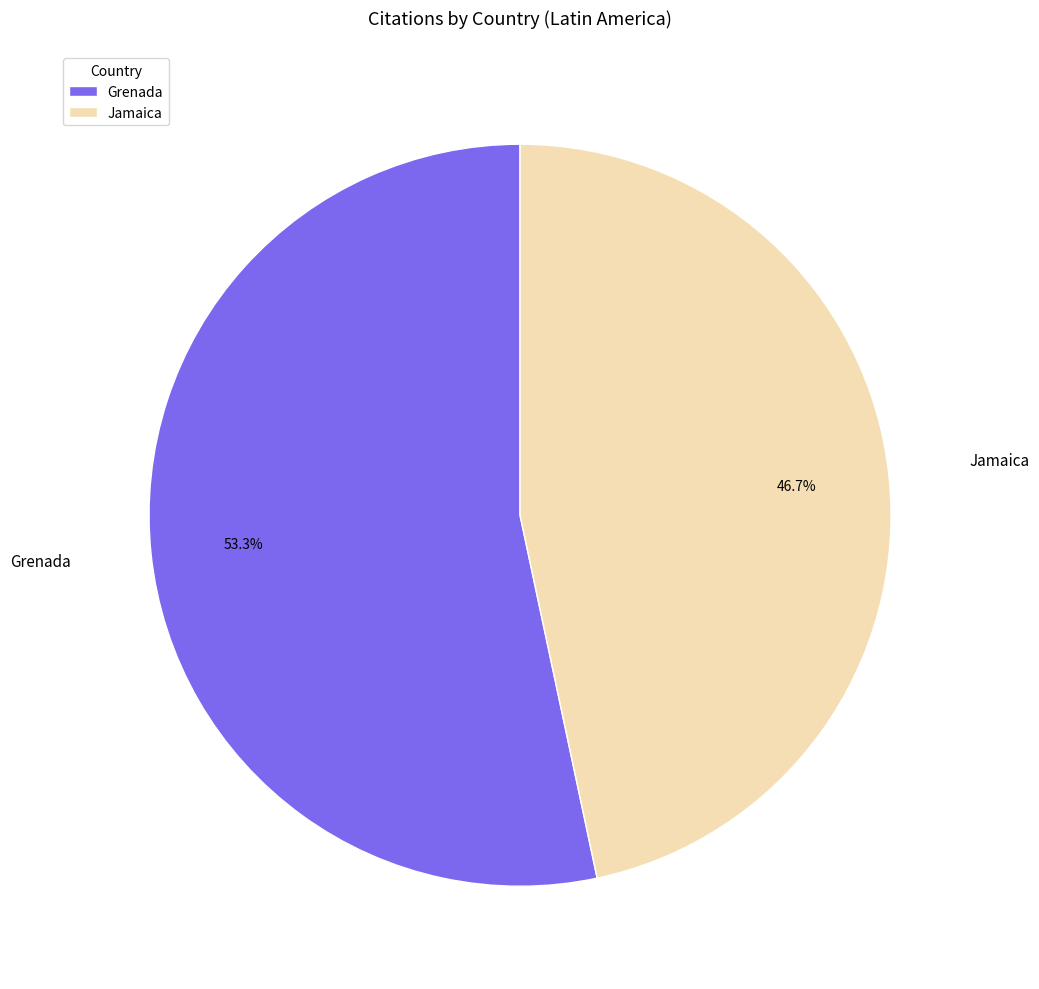

Which has a higher value, Grenada or Jamaica?

Grenada